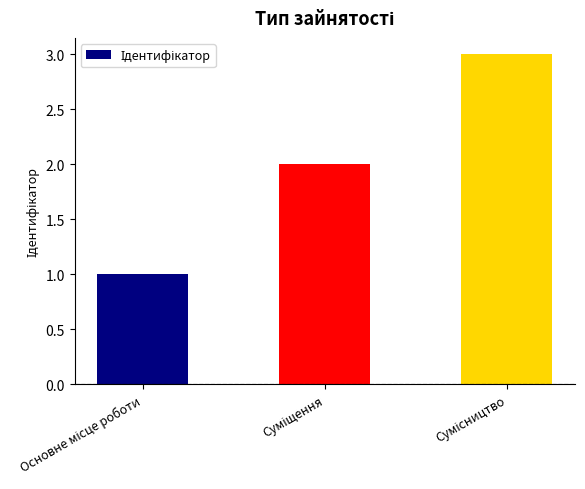

What is the maximum value shown in the chart?

3